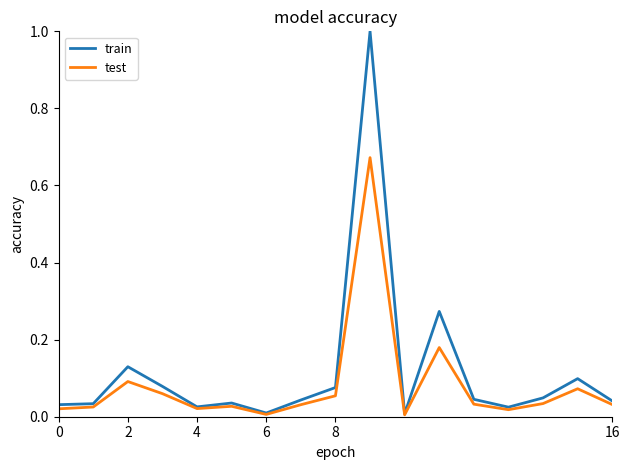

What is the maximum value shown in the chart?

1.0